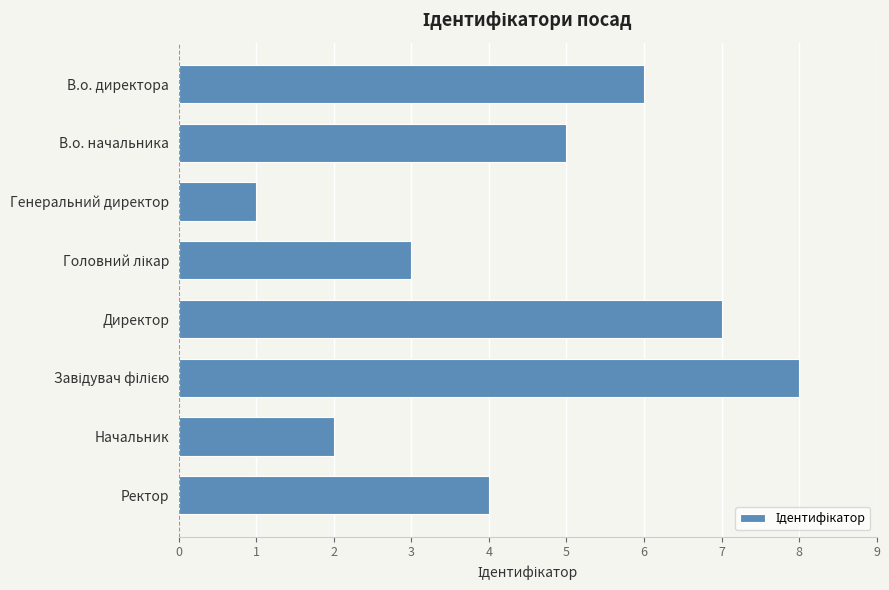

What is the difference between the second highest and second lowest values?

5